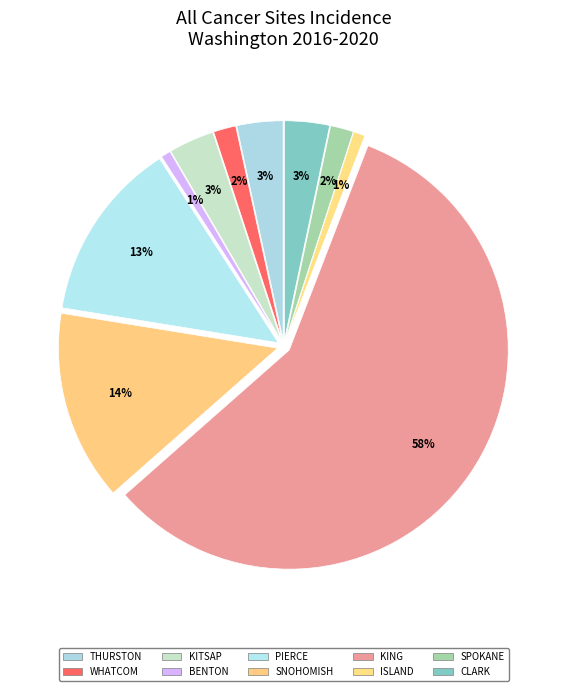

How many segments does this pie chart have?

10